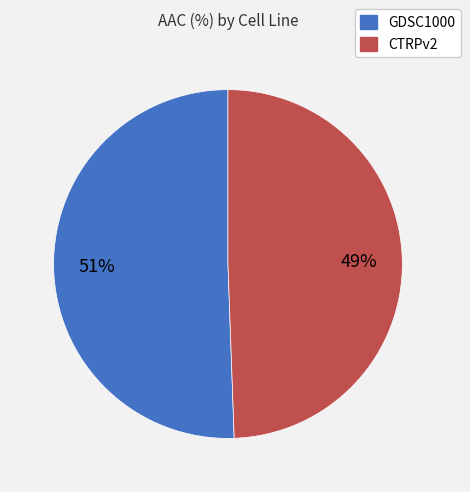

How many slices are in this pie chart?

2